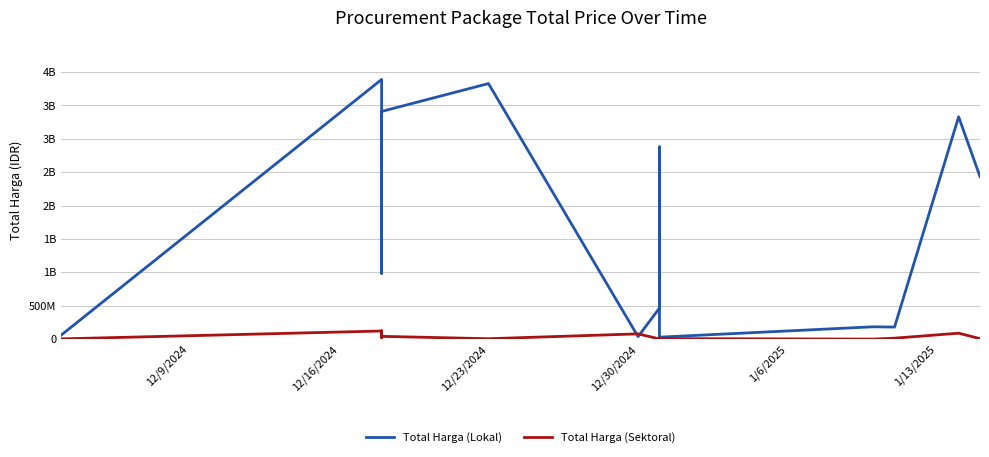

True or false: Total Harga (Lokal) has more than 0 interior local peaks.

True